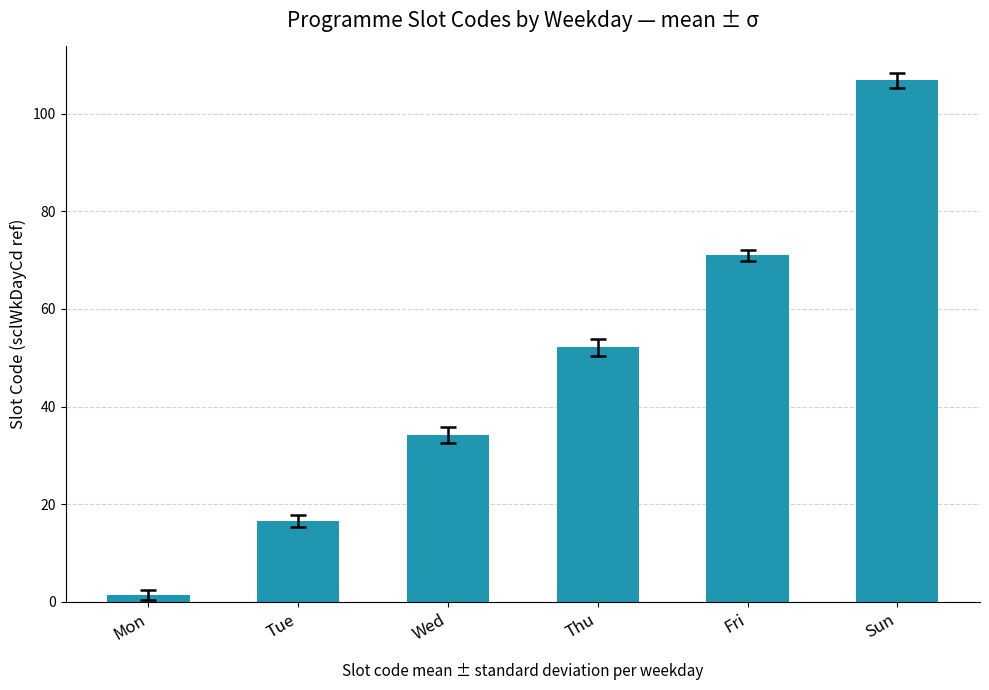

Which has a higher value, Thu or Mon?

Thu